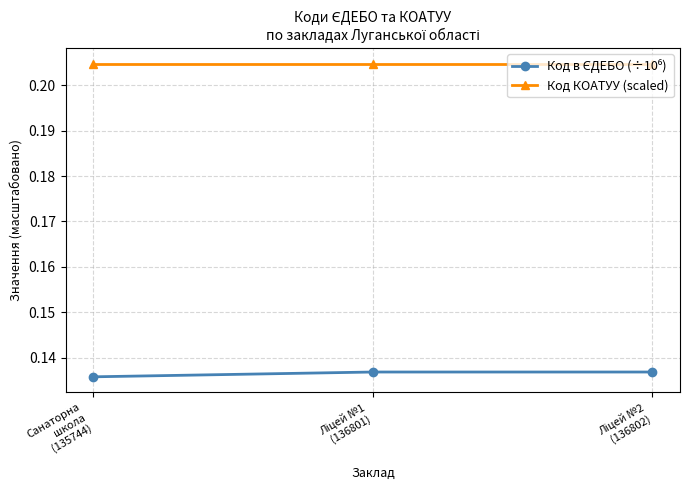

Count the number of data series in this chart.

2